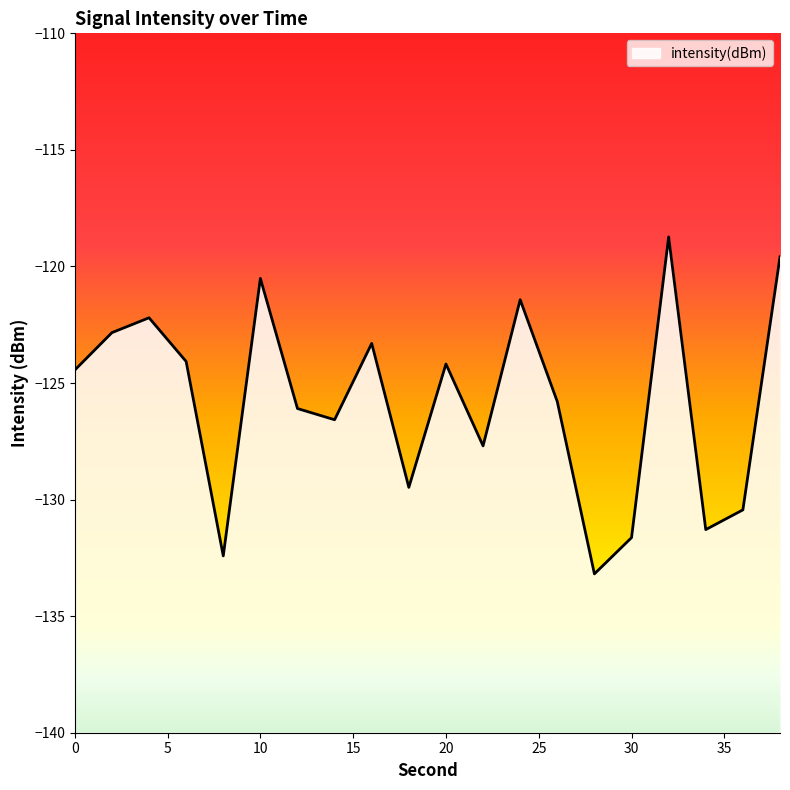

Rank the categories by value from highest to lowest.

32, 38, 10, 24, 4, 2, 16, 6, 20, 0, 26, 12, 14, 22, 18, 36, 34, 30, 8, 28